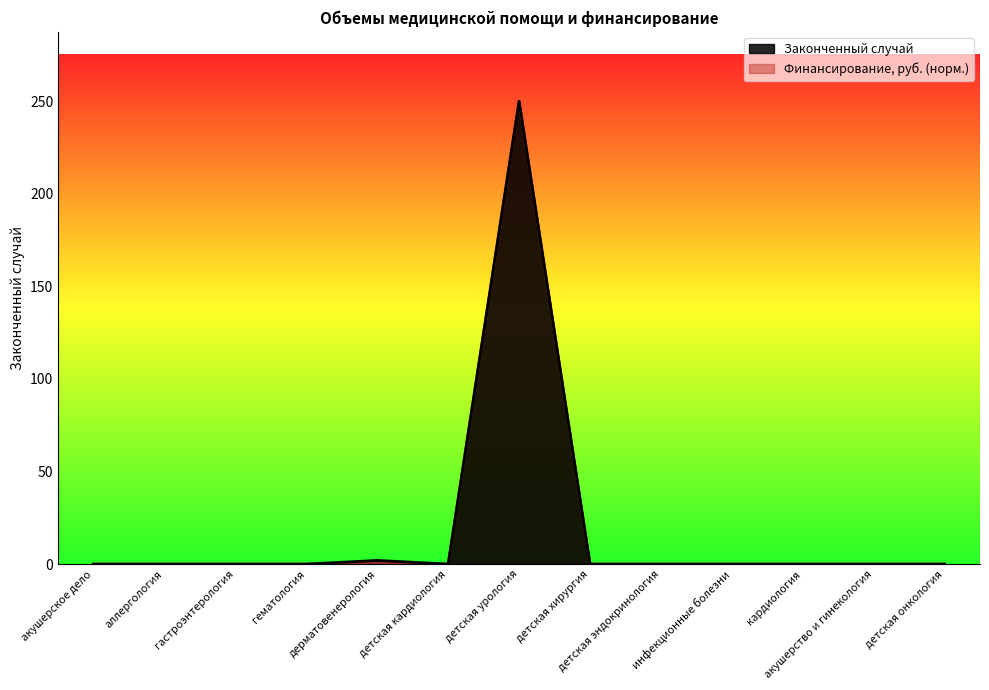

Which has a higher value, детская эндокринология or гастроэнтерология?

детская эндокринология